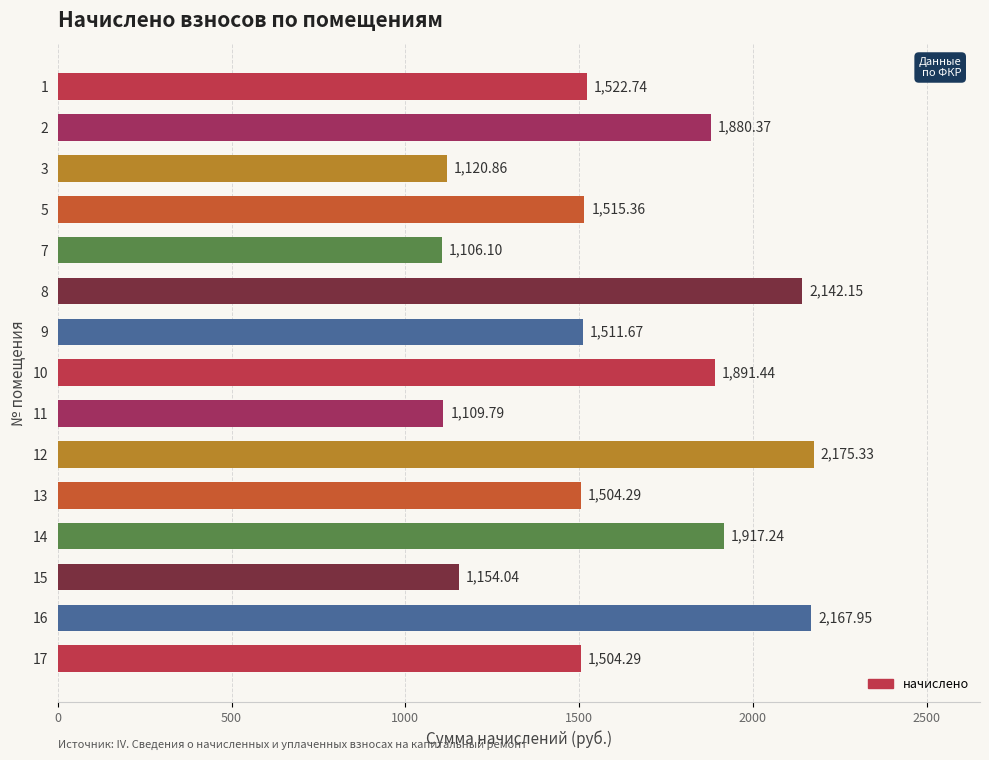

What is the difference between the maximum and minimum values?

1069.2